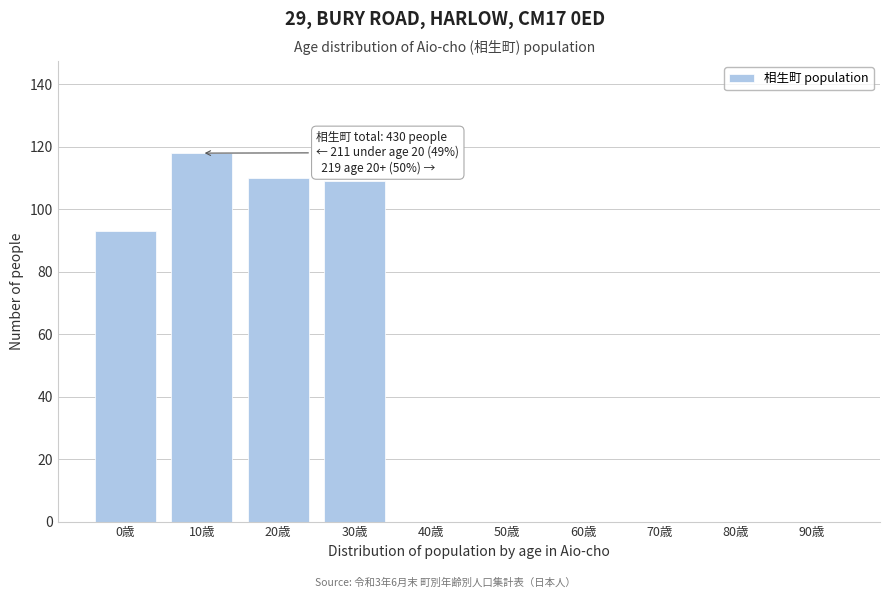

Reading left to right, what are all the values shown in this chart?

0歳=93	10歳=118	20歳=110	30歳=109	40歳=0	50歳=0	60歳=0	70歳=0	80歳=0	90歳=0